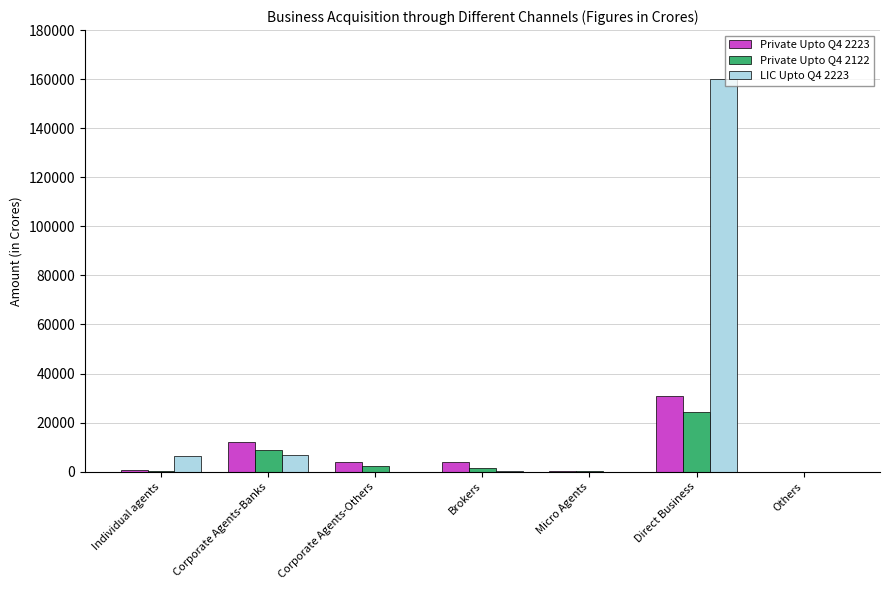

Which series has the largest total across all categories?

LIC Upto Q4 2223